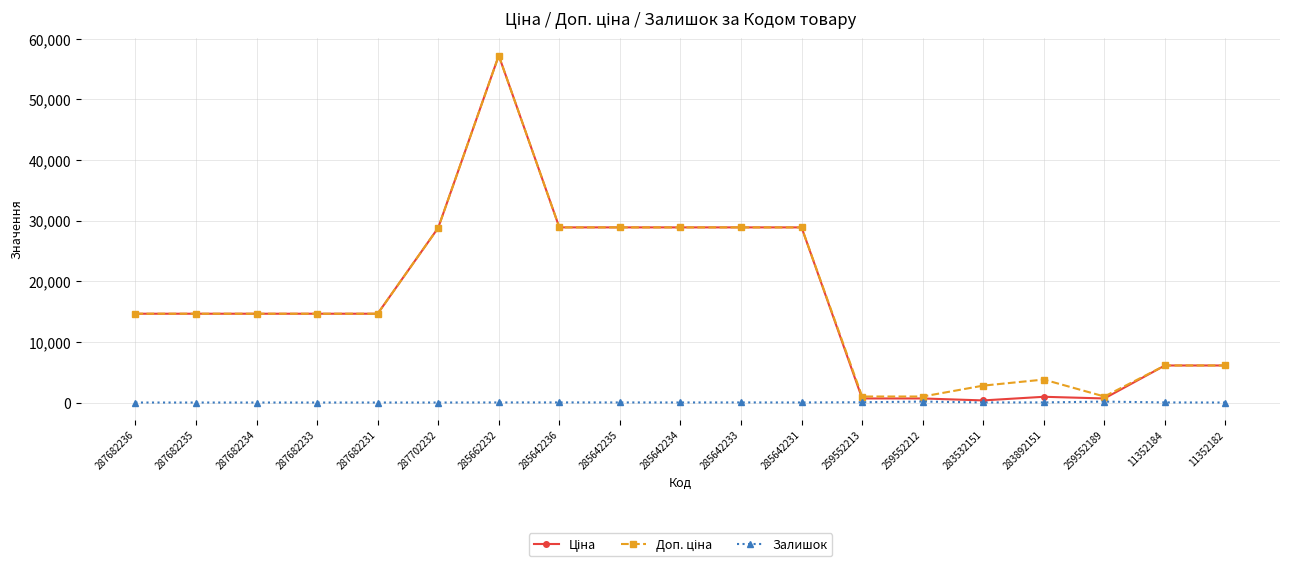

Which category has the highest value across all series?

285662232